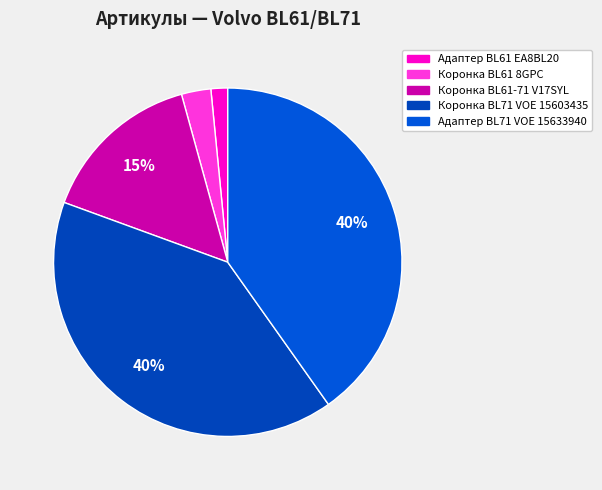

How many slices are in this pie chart?

5